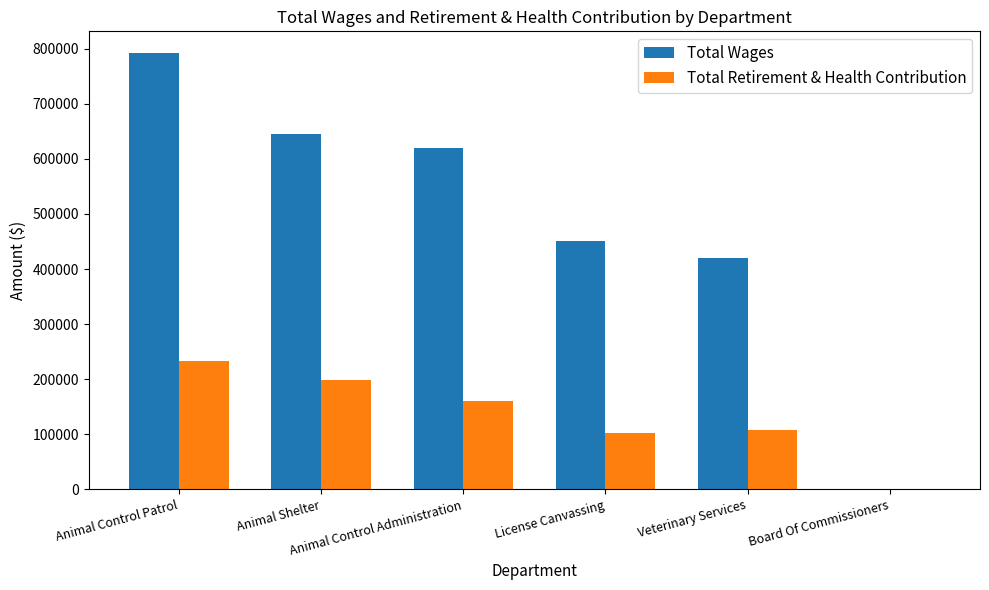

True or false: Total Retirement & Health Contribution has a value of 173855 at Veterinary Services.

False